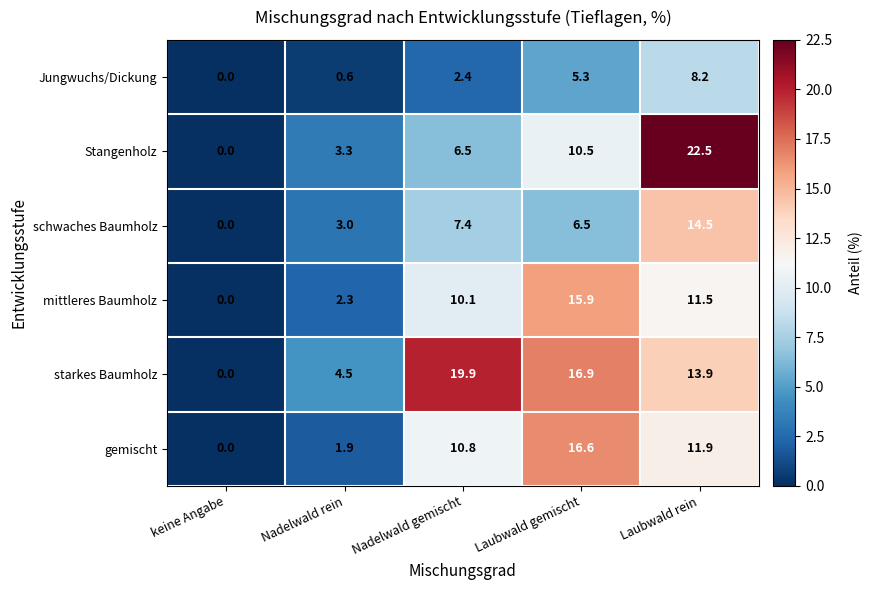

Which series has the widest spread of values?

Stangenholz